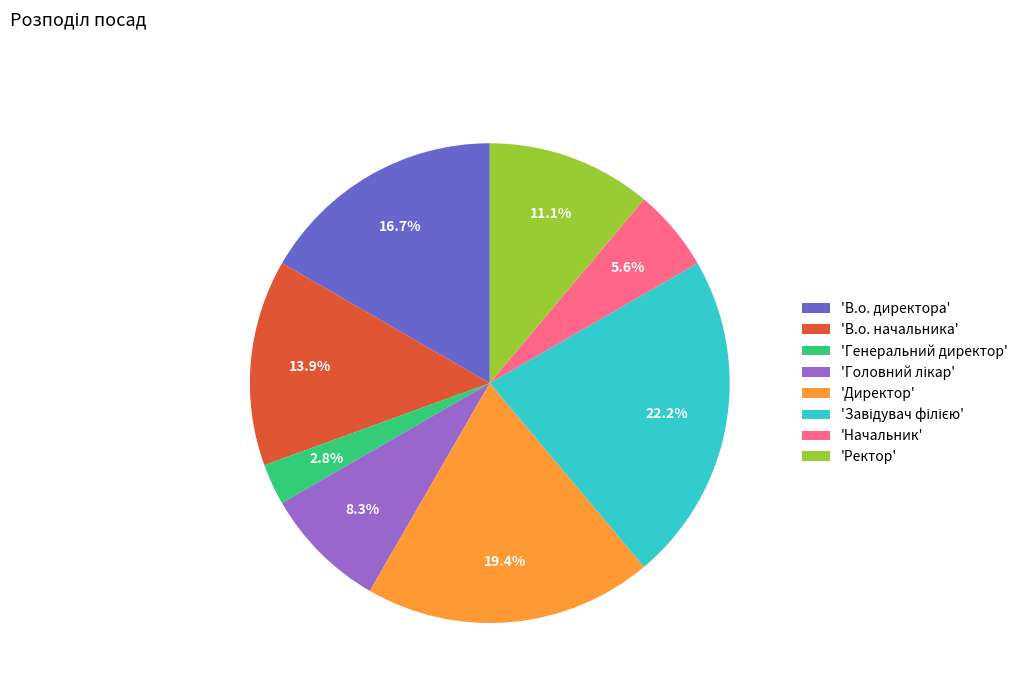

What is the smallest slice in the pie chart?

'Генеральний директор'